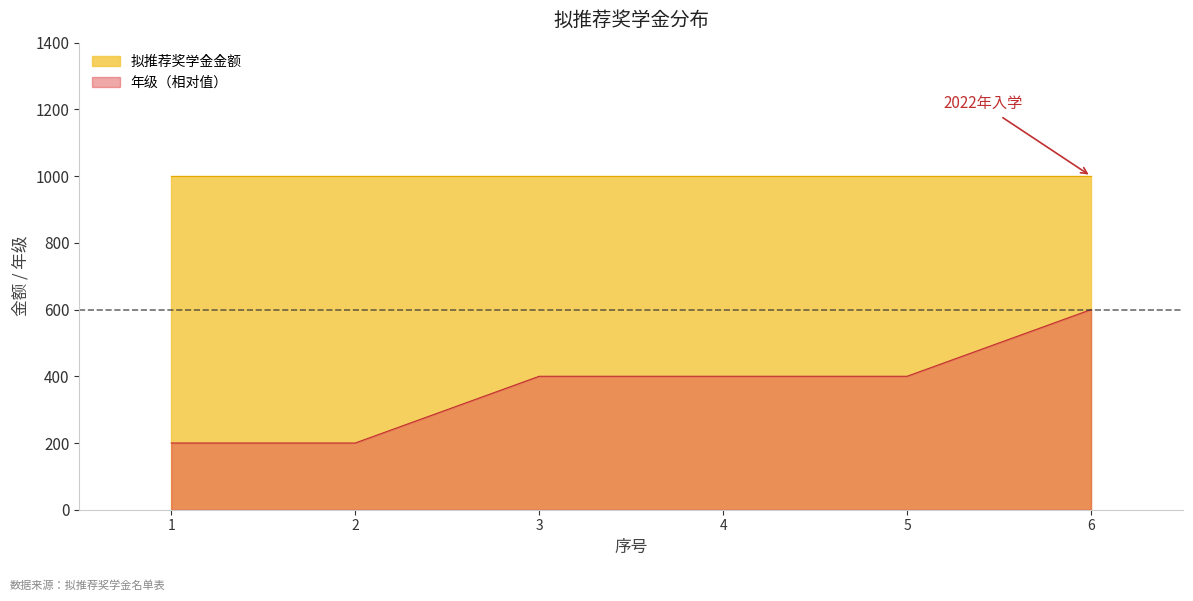

What is the difference between the maximum and minimum values?

400